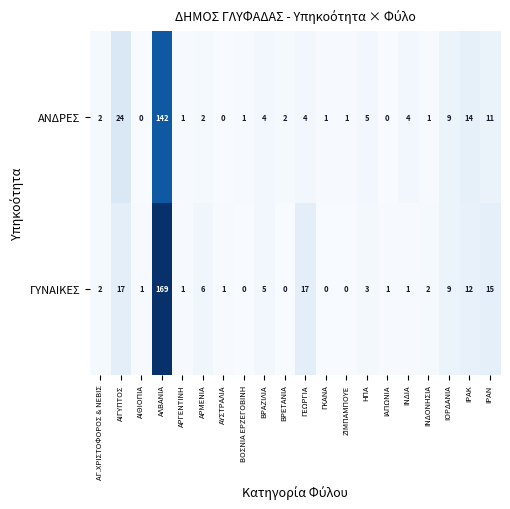

Which series has the largest total across all categories?

ΓΥΝΑΙΚΕΣ